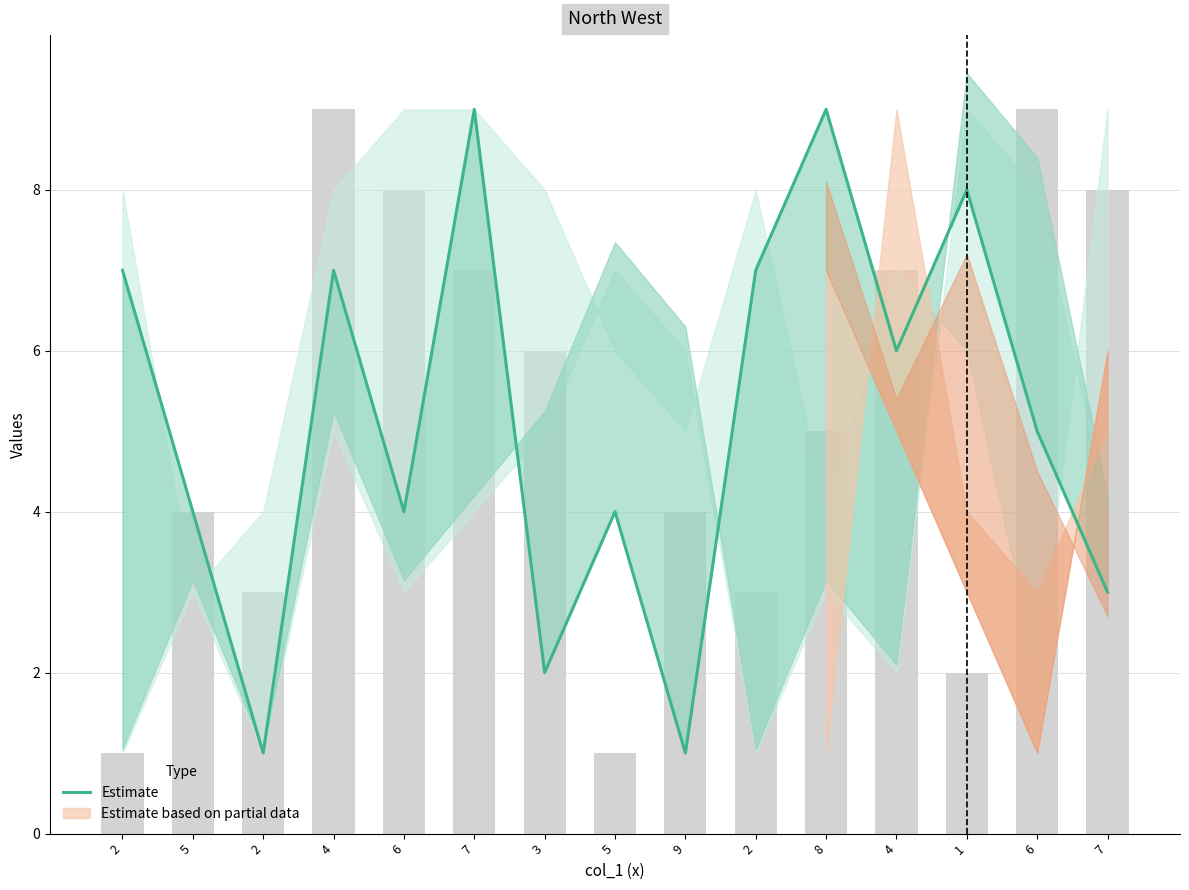

True or false: the data shows 1 at 2.

True